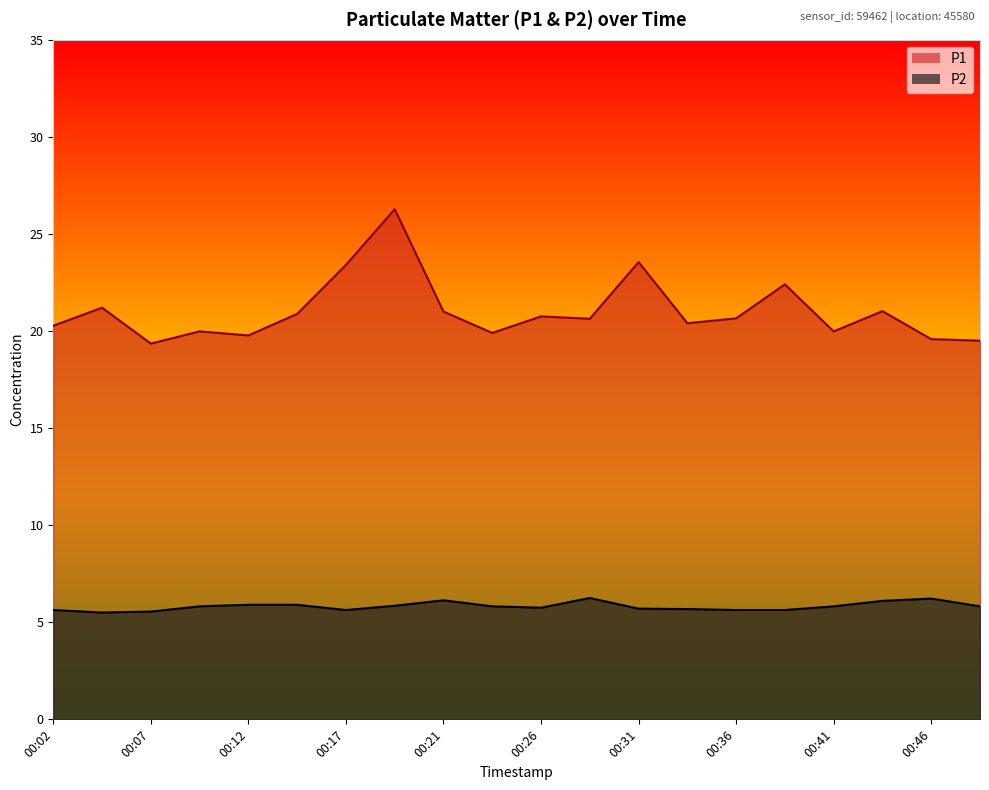

The value of P2 at 00:19 is 5.8. True or false?

True